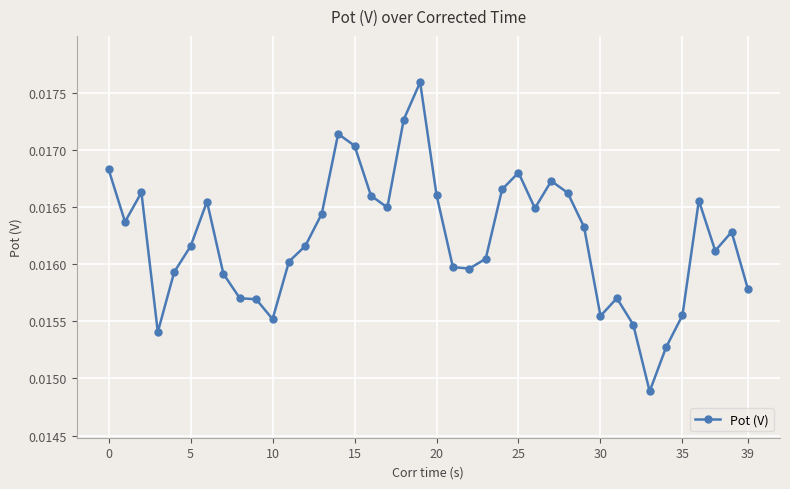

Count the values in the range 0 to 1.

40